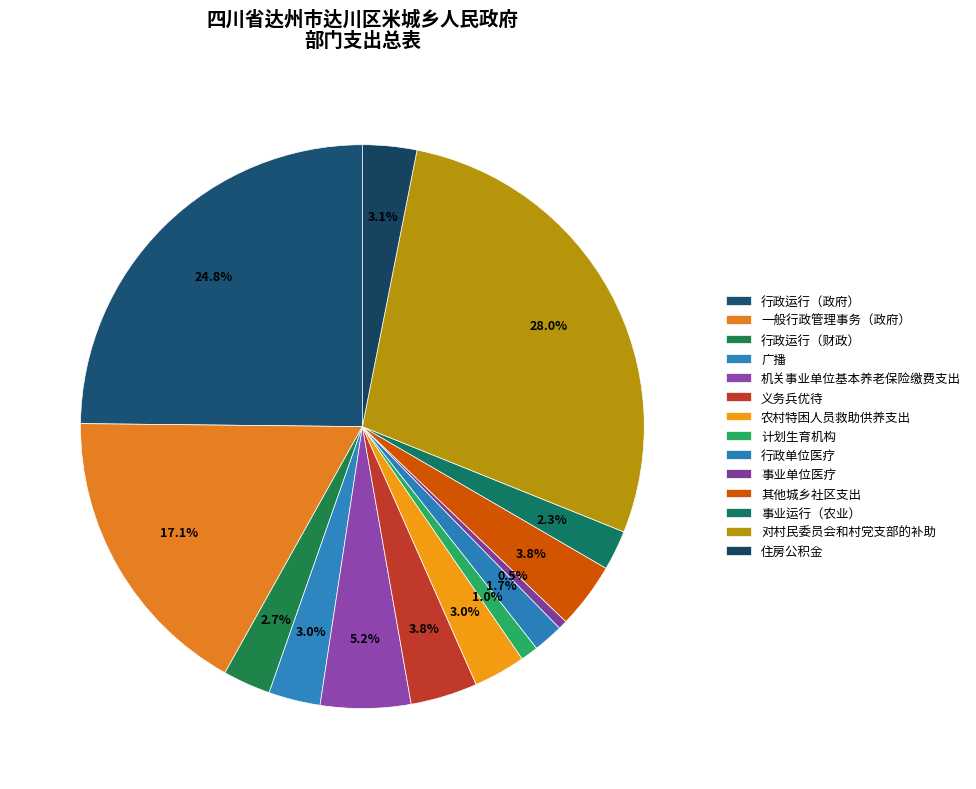

Which category has the biggest portion of the pie?

对村民委员会和村党支部的补助